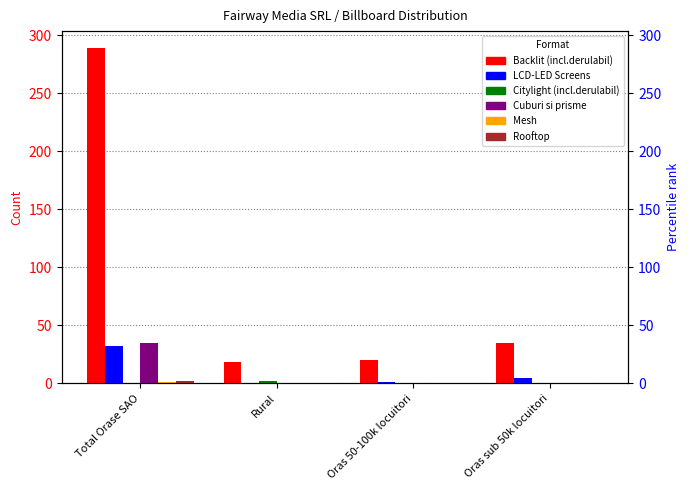

At Rural, list the series in order from smallest to largest.

LCD-LED Screens, Cuburi si prisme, Mesh, Rooftop, Citylight (incl.derulabil), Backlit (incl.derulabil)